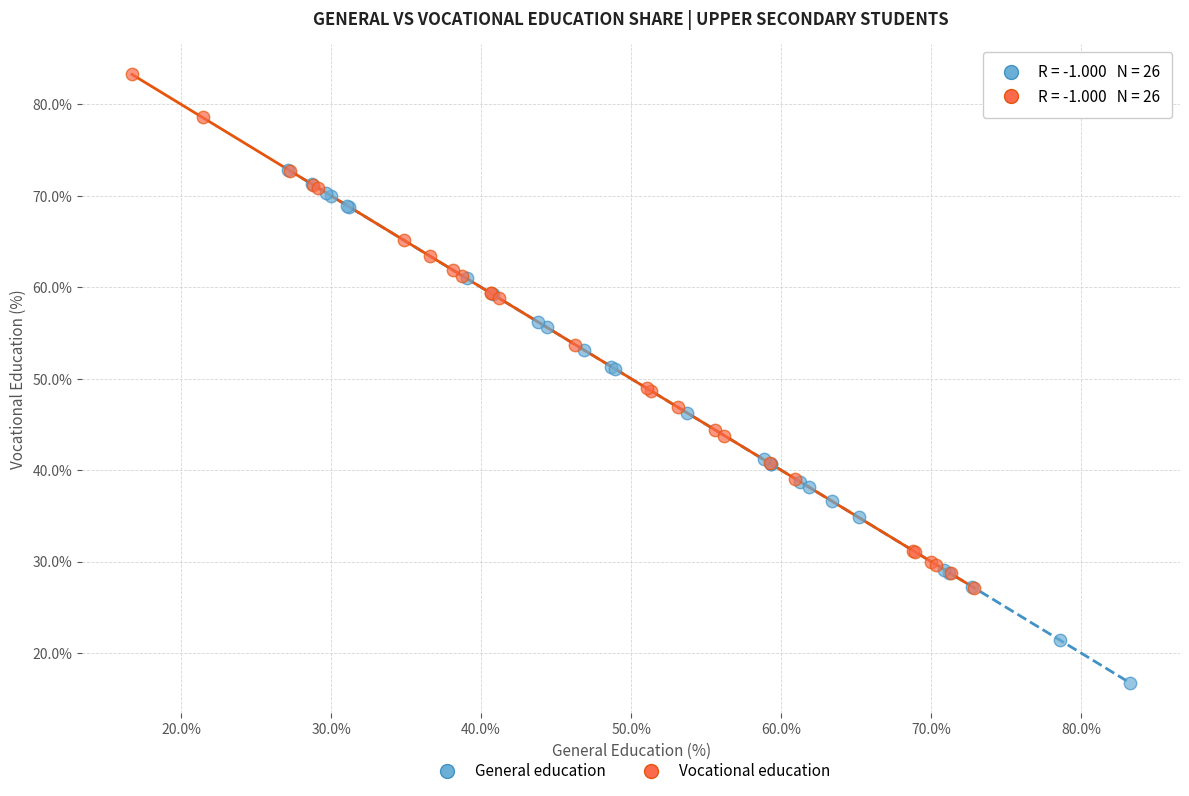

Which series contains the lowest Y value?

General education